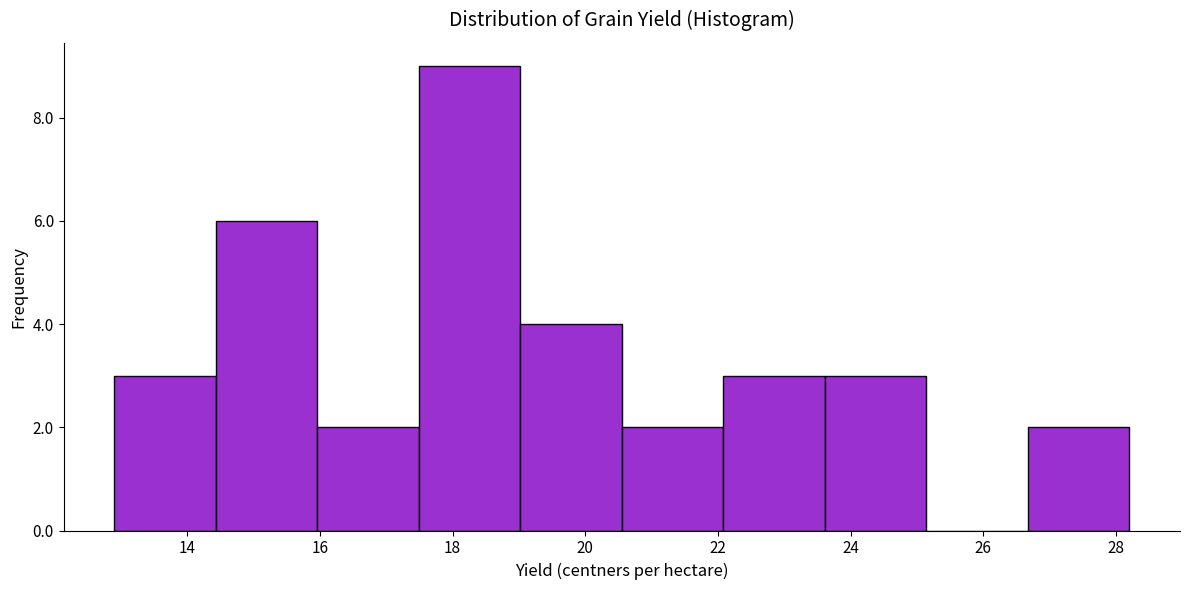

Reading left to right, list every bar in this chart as the range it spans on the x-axis followed by its height. Neither the bar edges nor the heights are printed on the chart, so give them approximately, as read against the axes.

13.0 to 14.4: 3
14.4 to 16.0: 6
16.0 to 17.4: 2
17.4 to 19.0: 9
19.0 to 20.6: 4
20.6 to 22.0: 2
22.0 to 23.6: 3
23.6 to 25.2: 3
25.2 to 26.6: 0
26.6 to 28.2: 2